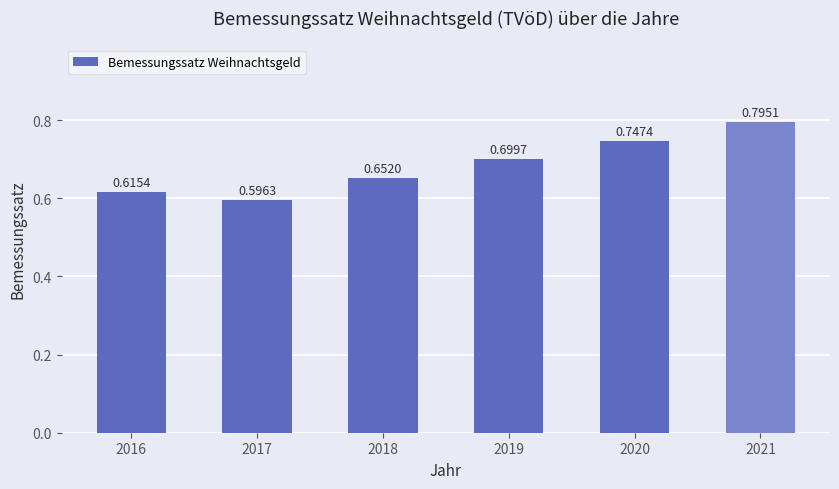

What is the sum of all values?

4.1